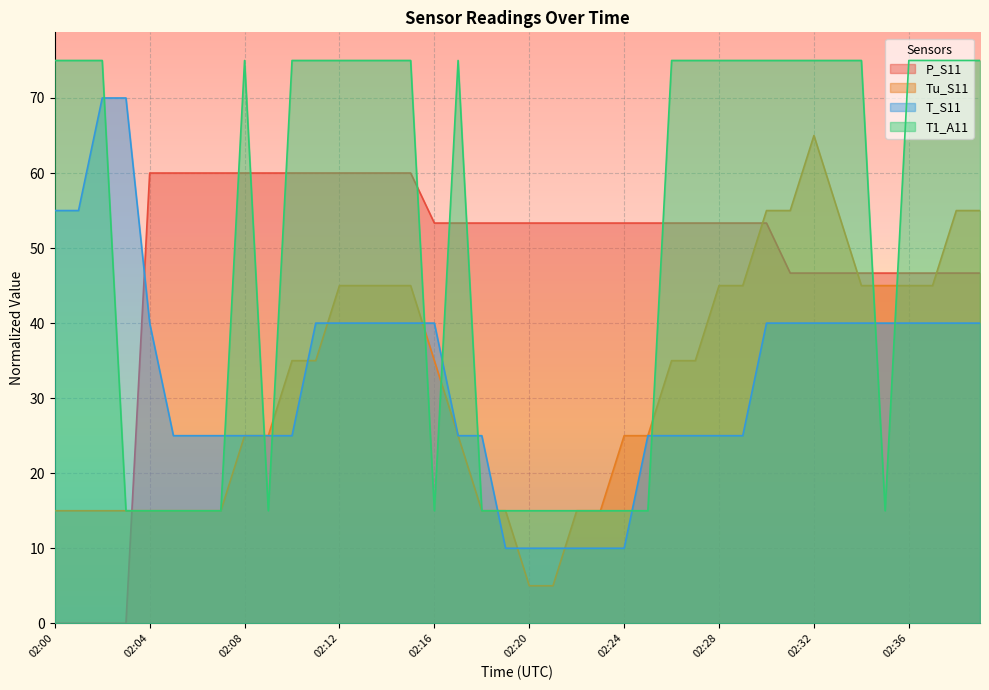

Is the value of T1_A11 at 02:16 greater than the value of P_S11 at 02:38?

No